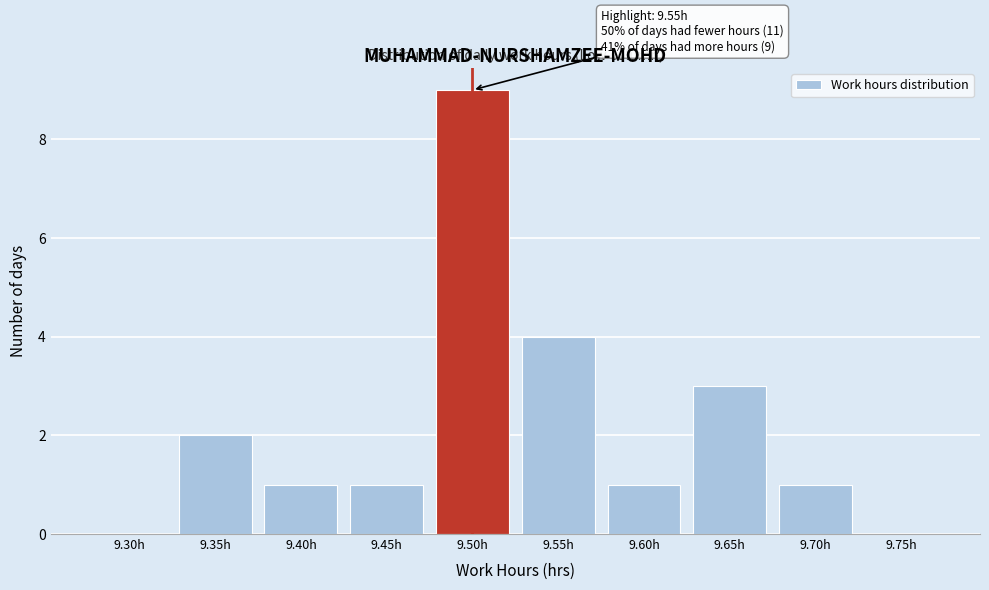

Reading left to right, transcribe all the data shown in this chart.

9.30h=0	9.35h=2	9.40h=1	9.45h=1	9.50h=9	9.55h=4	9.60h=1	9.65h=3	9.70h=1	9.75h=0